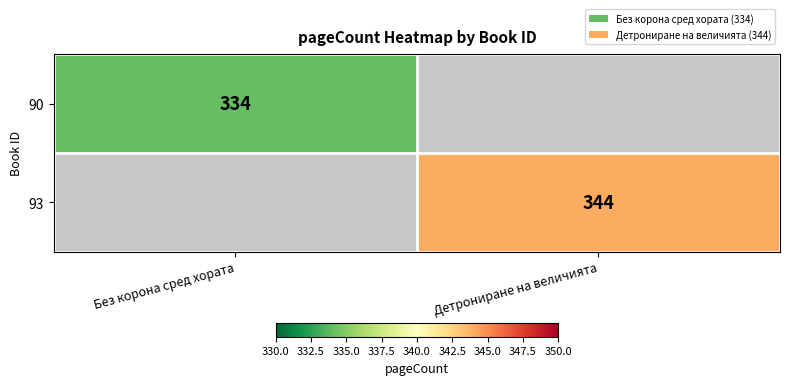

How many categories are shown in the chart?

2